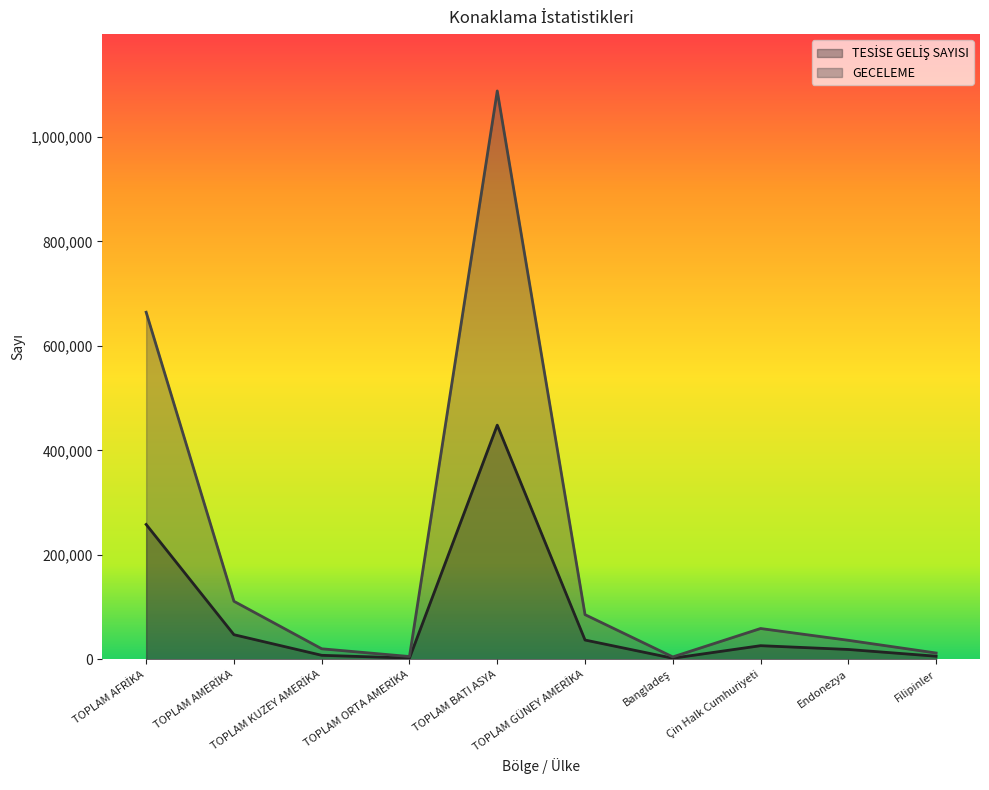

Reading left to right, list all the values displayed in this chart.

TESİSE GELİŞ SAYISI: TOPLAM AFRİKA=258218	TOPLAM AMERİKA=47185	TOPLAM KUZEY AMERİKA=7744	TOPLAM ORTA AMERİKA=2444	TOPLAM BATI ASYA=448334	TOPLAM GÜNEY AMERİKA=36997	Bangladeş=2165	Çin Halk Cumhuriyeti=26157	Endonezya=18913	Filipinler=5983
GECELEME: TOPLAM AFRİKA=664444	TOPLAM AMERİKA=111170	TOPLAM KUZEY AMERİKA=20202	TOPLAM ORTA AMERİKA=5391	TOPLAM BATI ASYA=1088014	TOPLAM GÜNEY AMERİKA=85577	Bangladeş=4653	Çin Halk Cumhuriyeti=59034	Endonezya=36463	Filipinler=12131